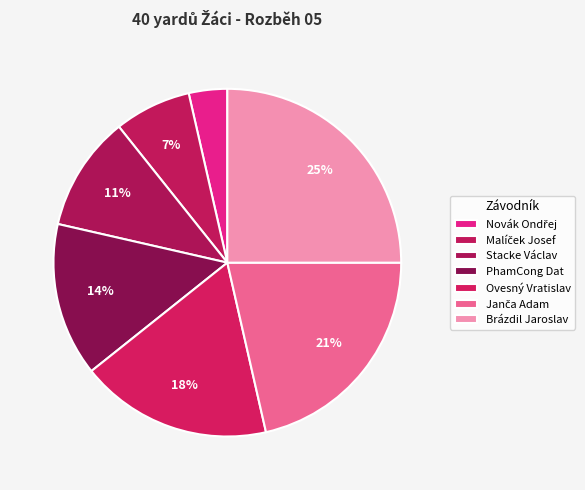

Rank the categories by value from highest to lowest.

Brázdil Jaroslav, Janča Adam, Ovesný Vratislav, PhamCong Dat, Stacke Václav, Malíček Josef, Novák Ondřej